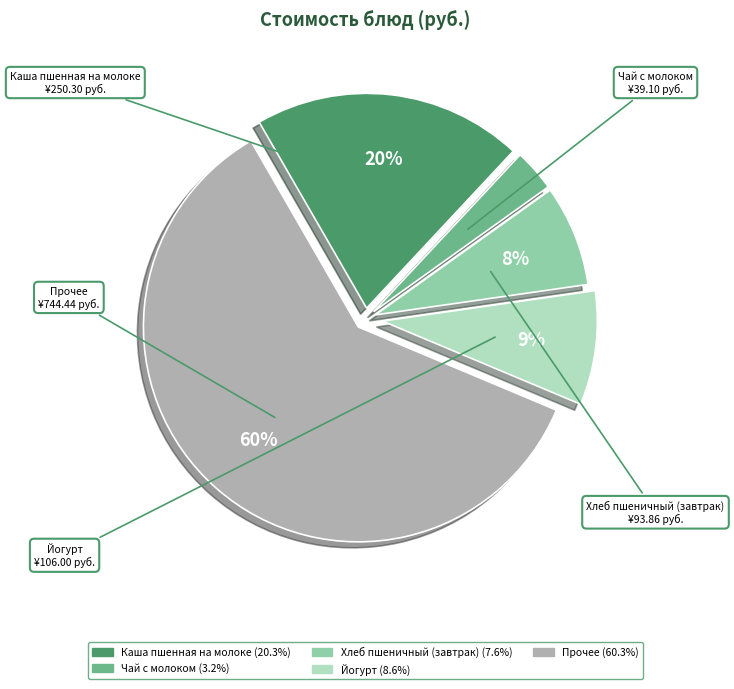

Is there a majority slice in this chart?

Yes